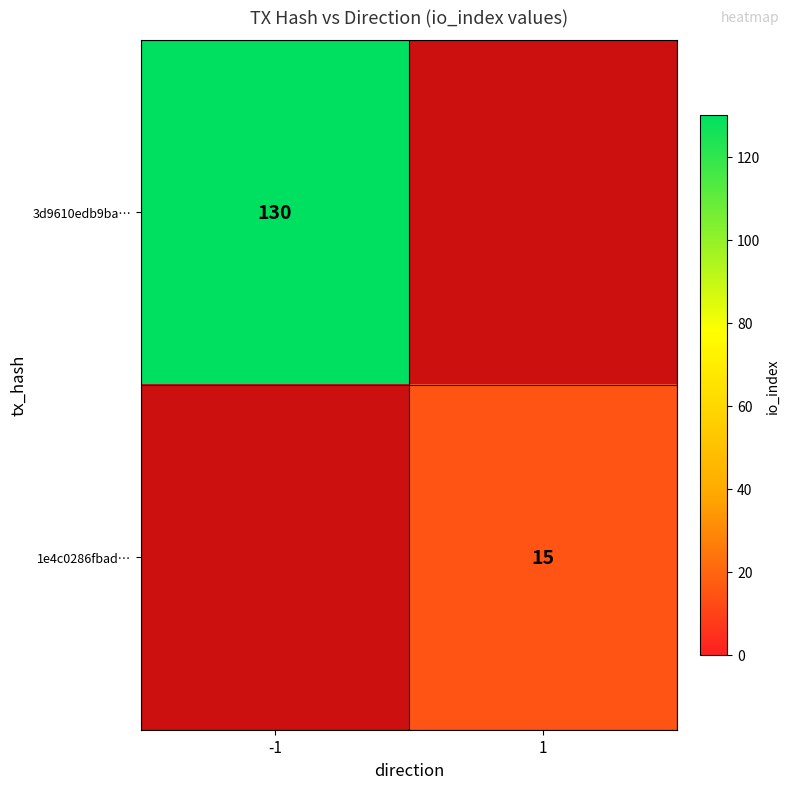

What is the total value across all series at 1?

15